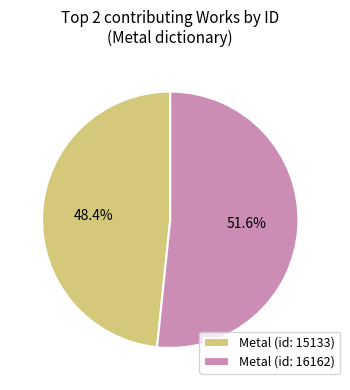

To the nearest percent, what is the difference between the largest and smallest slice percentages?

3%